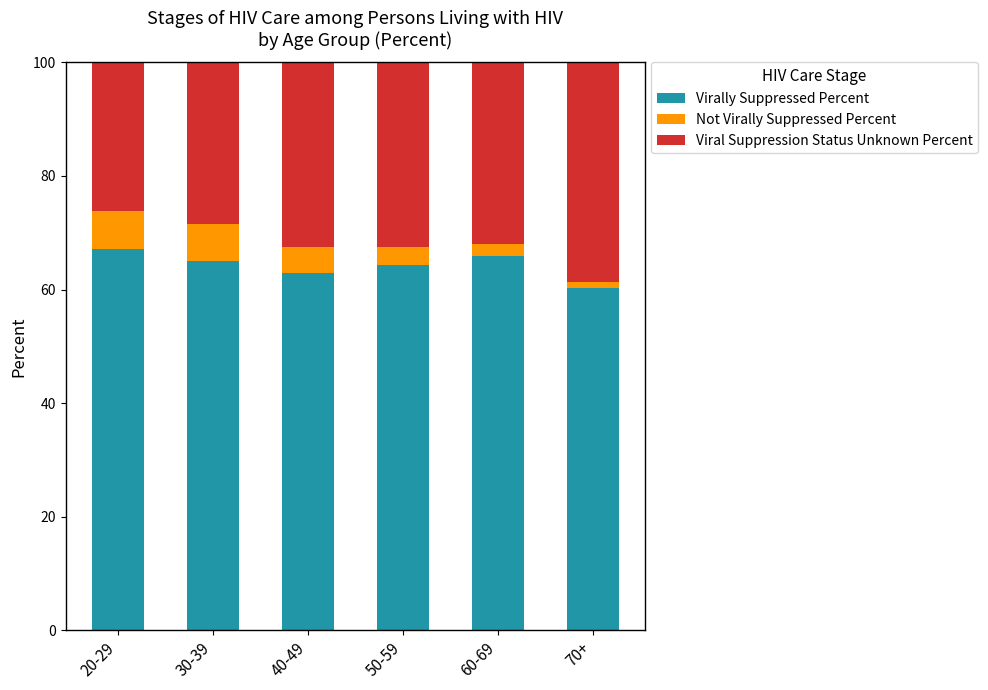

What is the lowest value of the Virally Suppressed Percent series?

60.2